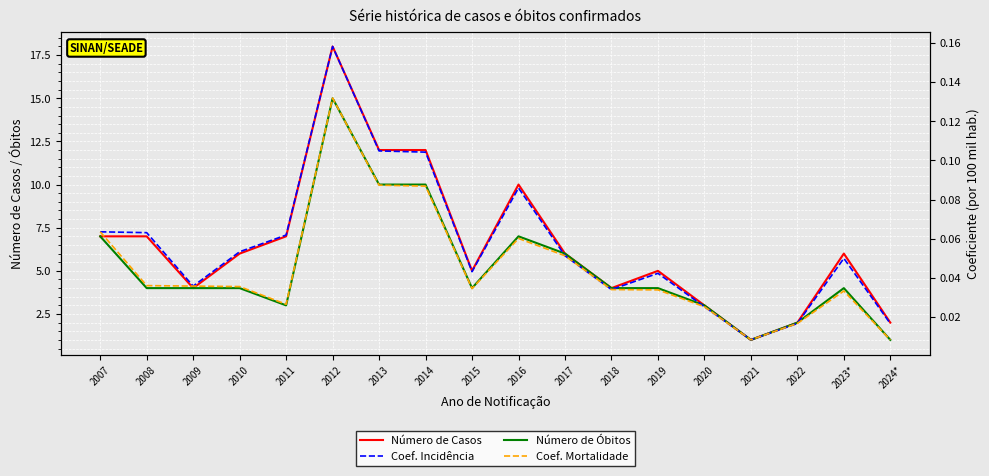

What is the difference between the maximum and minimum values in the Número de Casos series?

17.0